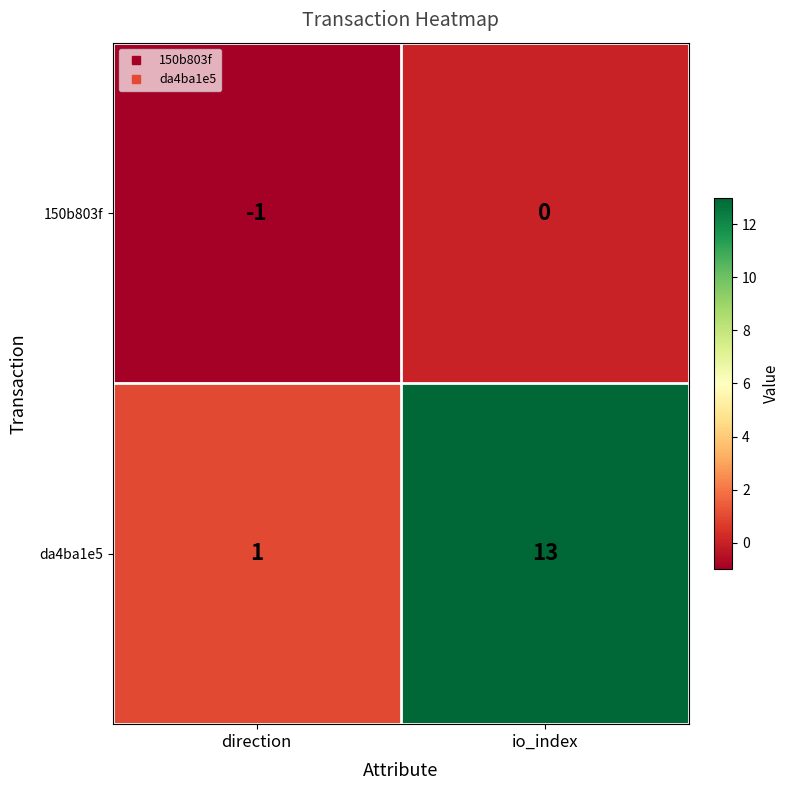

What is the average value of the da4ba1e5 series?

7